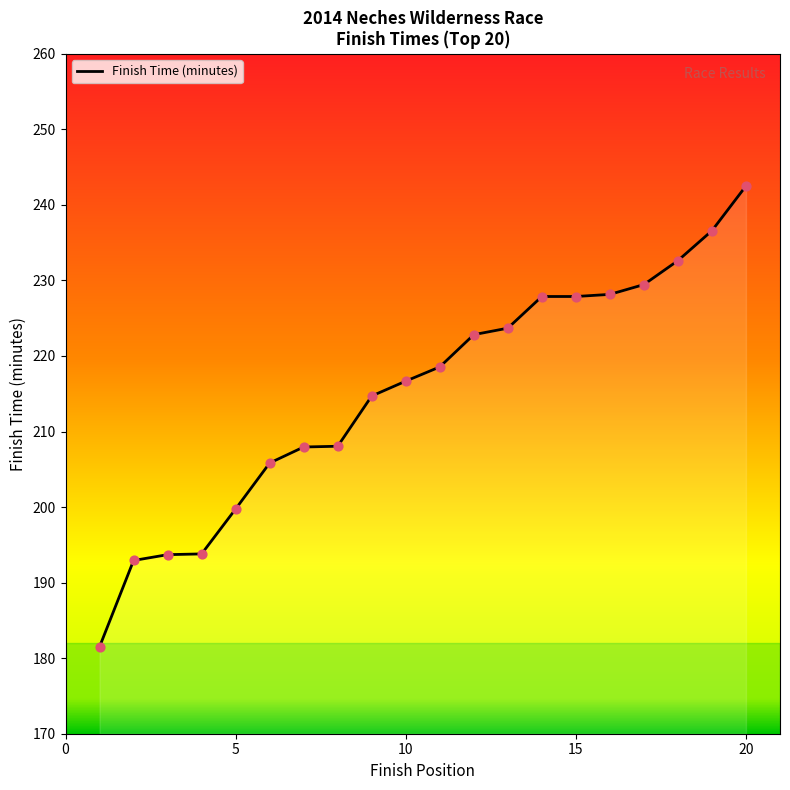

Is the value of Finish Position at 8 greater than the value of Time (minutes) at 6?

Yes